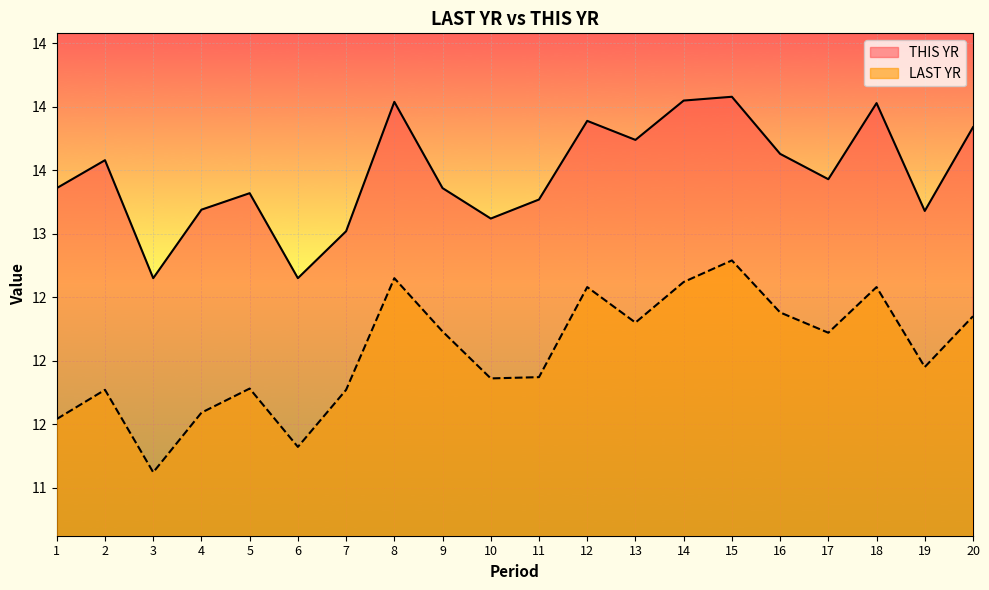

Count the number of data series in this chart.

2